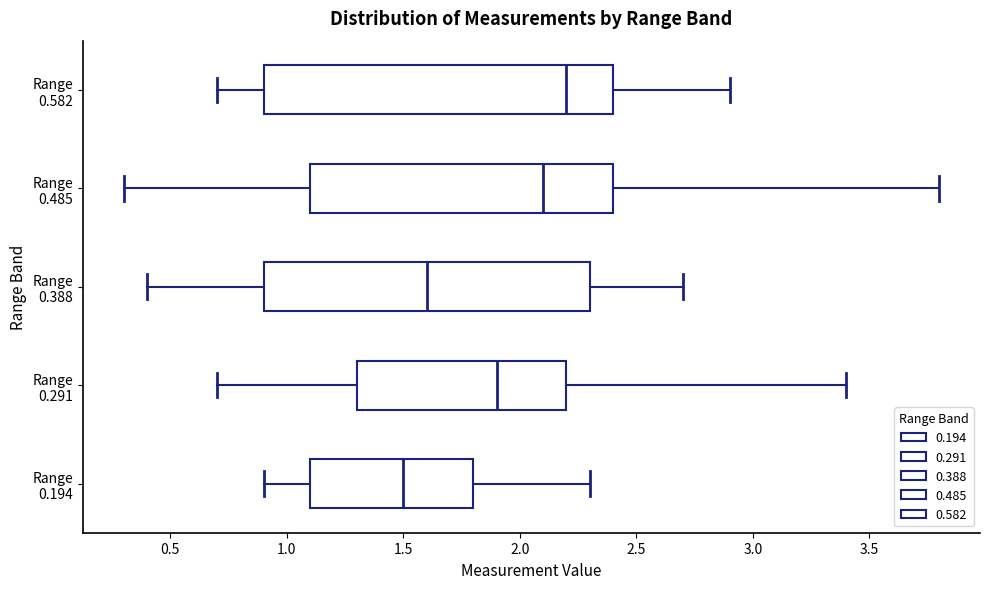

Which box is the widest, from its left edge to its right edge?

Range 0.582